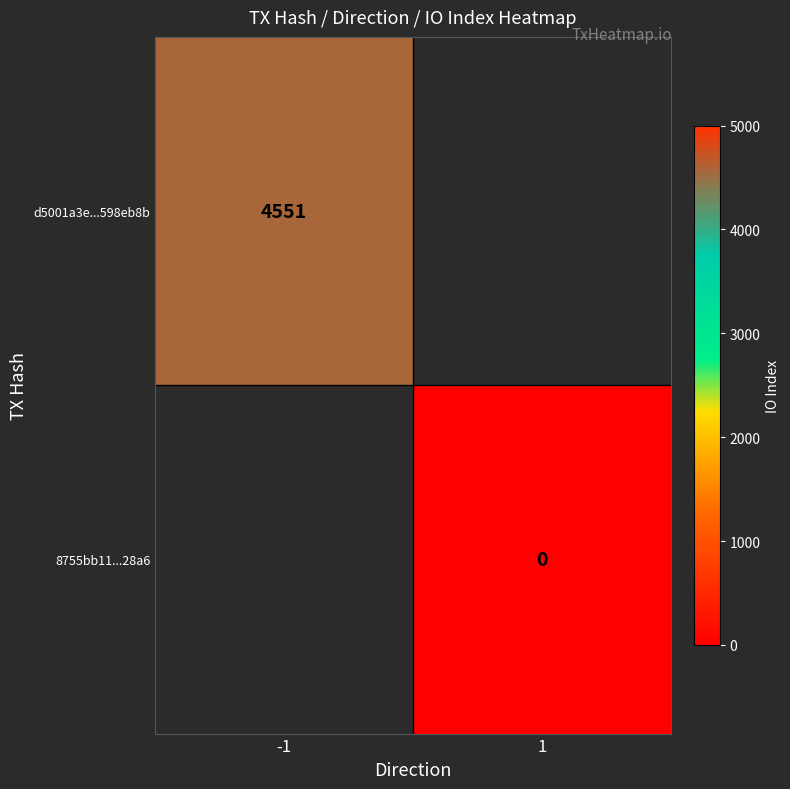

The value of d5001a3e...598eb8b at -1 is 4551. True or false?

True